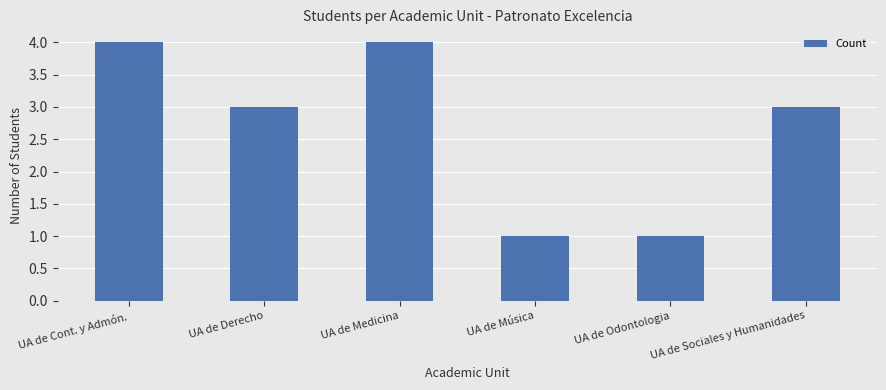

What is the sum of the values at UA de Odontologia and UA de Música?

2